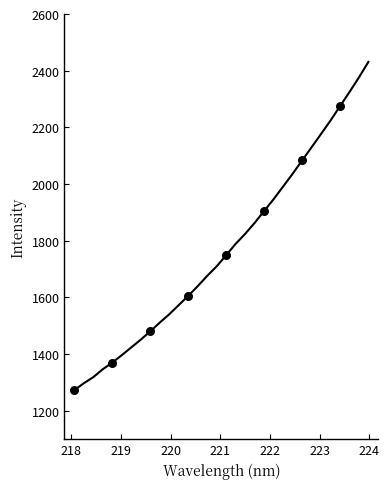

What is the minimum value shown in the chart?

1273.2